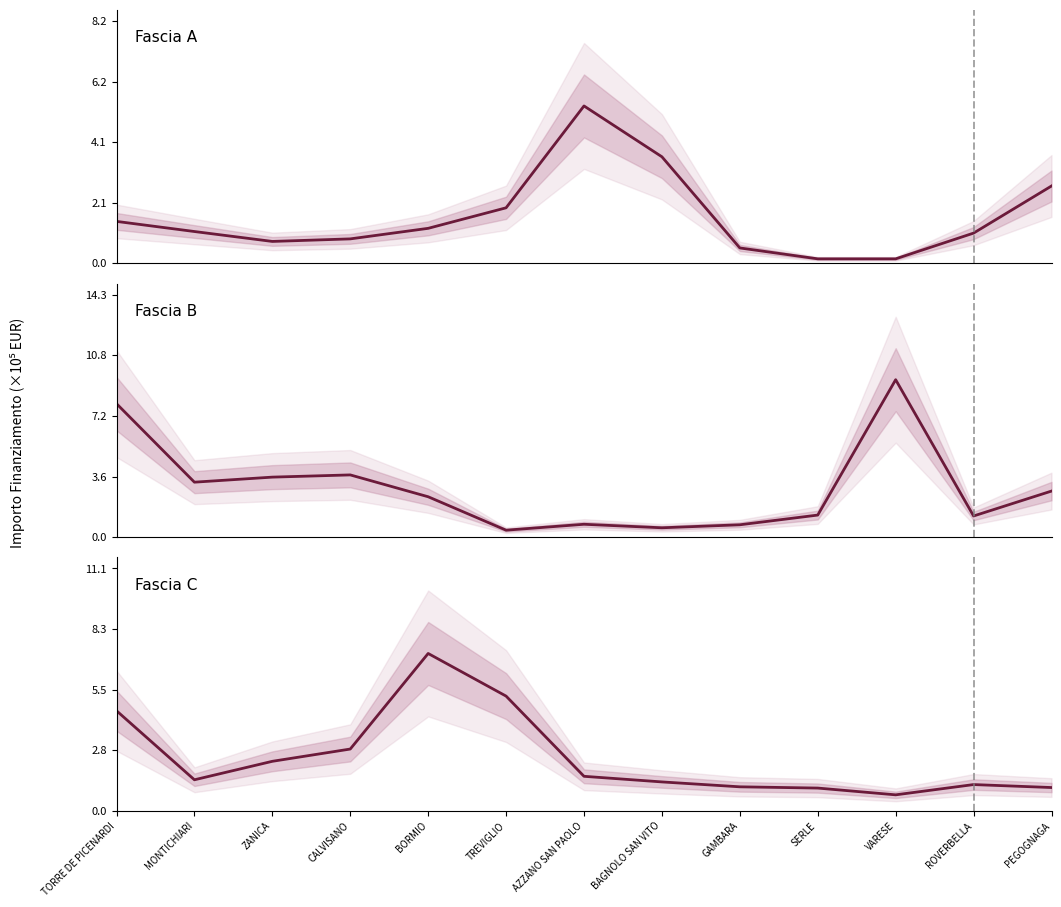

At which label does Fascia B reach its minimum?

TREVIGLIO